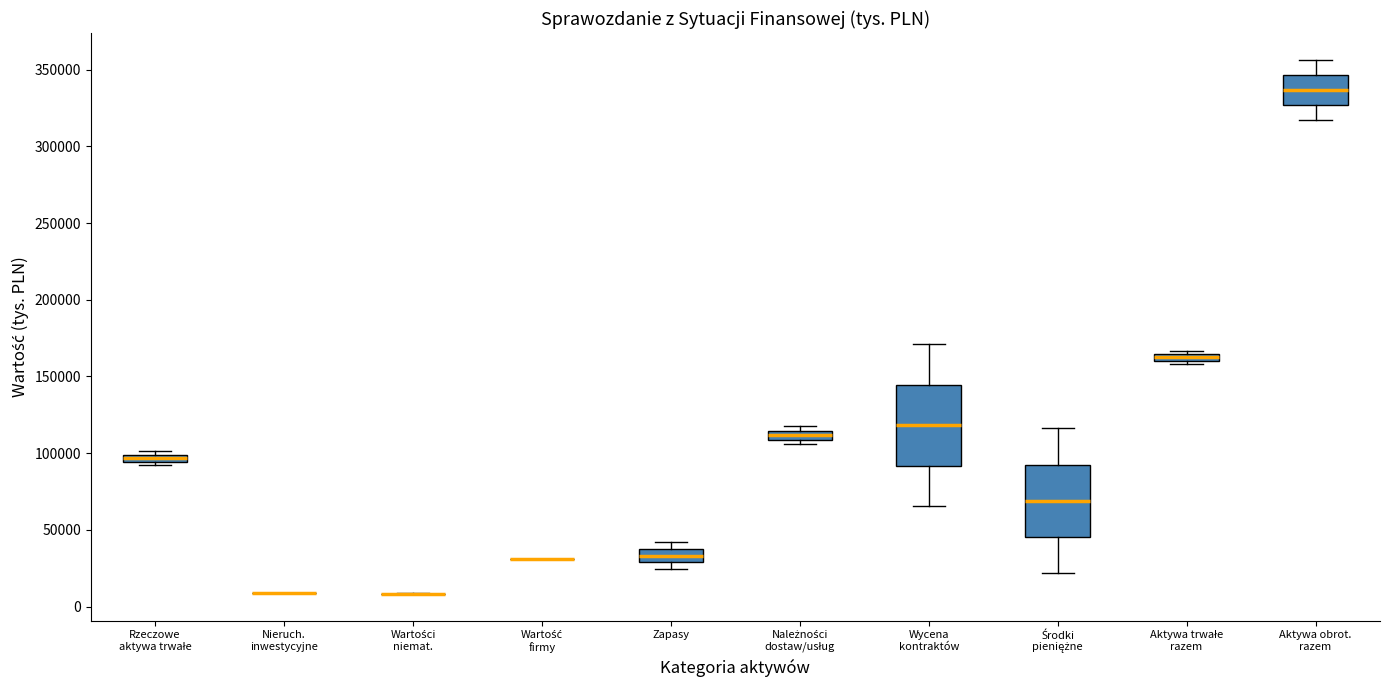

Comparing the boxes themselves (not the whiskers), which one is the tallest?

Wycena kontraktów